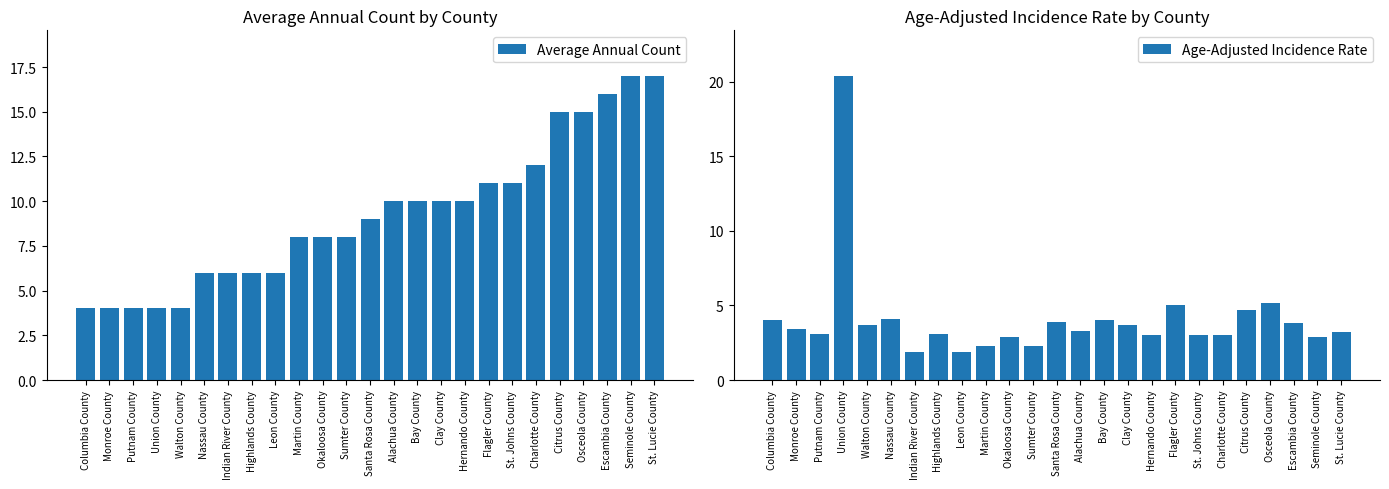

What position from the right is Escambia County?

3